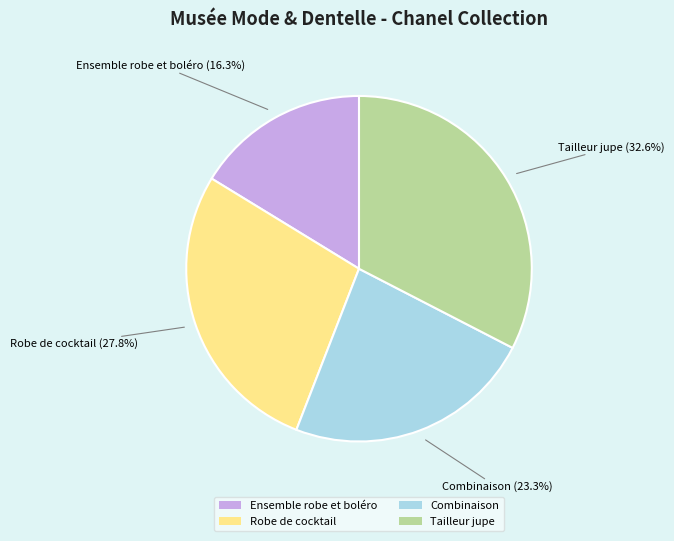

What percentage is the Robe de cocktail slice, to the nearest percent?

28%